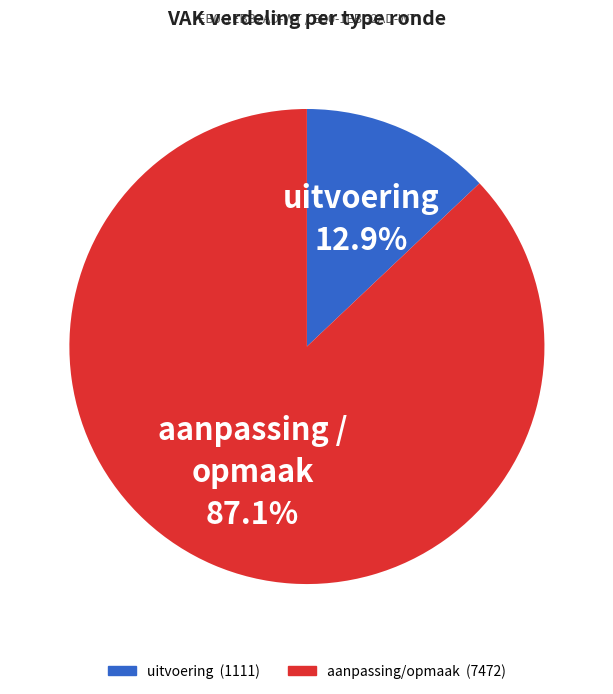

Is there a majority slice in this chart?

Yes